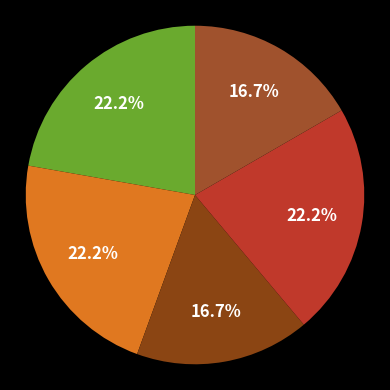

Does any single category account for the majority?

No